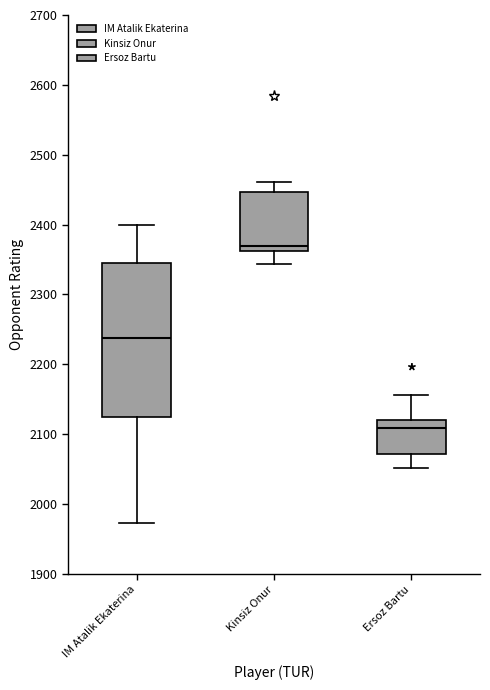

Reading left to right, transcribe this box plot: for each box, give where its median line is, the range the box spans, and where its two whiskers end, as read against the y-axis. The values are not printed on the chart, so give them approximately, as read against the axis.

IM Atalik Ekaterina: median 2240, box 2120 to 2350, whiskers 1970 to 2400
Kinsiz Onur: median 2370, box 2360 to 2450, whiskers 2340 to 2460
Ersoz Bartu: median 2110, box 2070 to 2120, whiskers 2050 to 2160